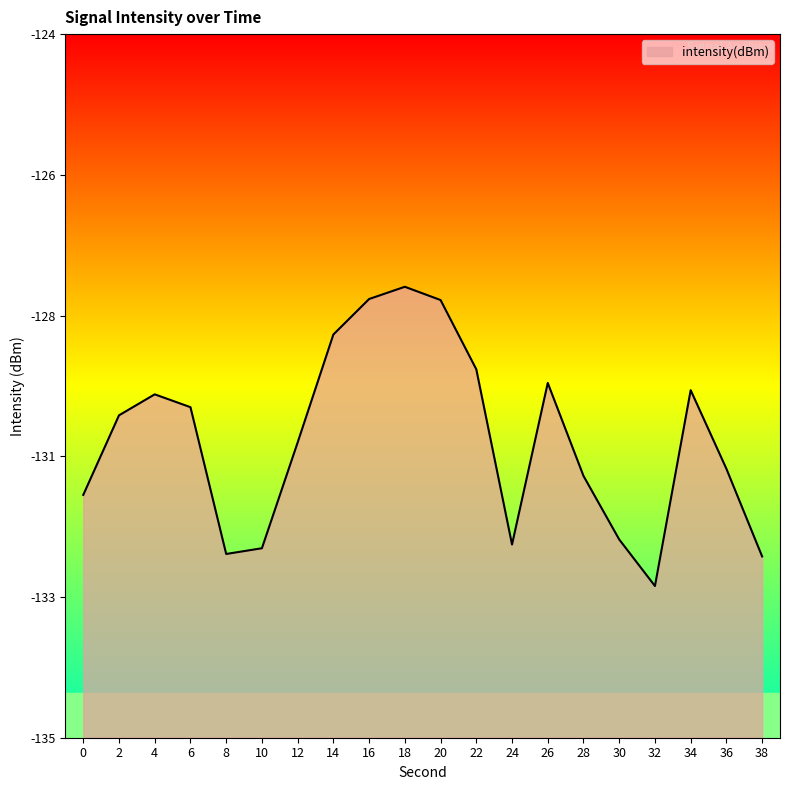

Rank the categories by value from highest to lowest.

18, 16, 20, 14, 22, 26, 34, 4, 6, 2, 12, 36, 28, 0, 30, 24, 10, 8, 38, 32